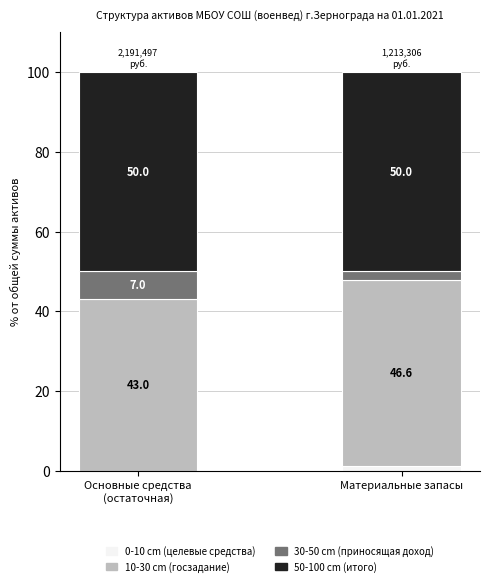

What is the total value across all series at Материальные запасы?

100.0